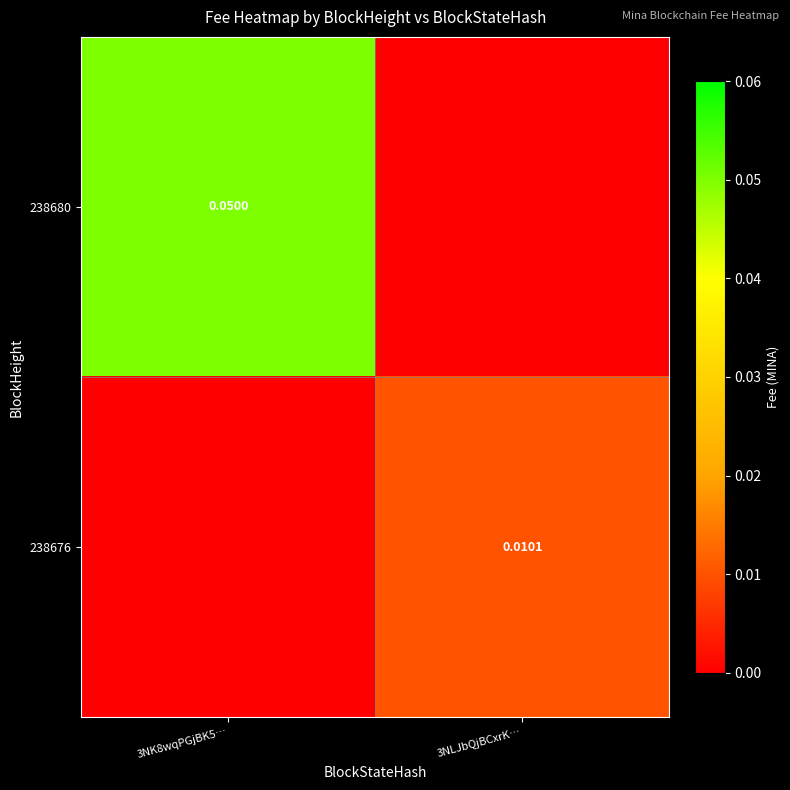

Is the value of 238680 at 3NK8wqPGjBK5… greater than the value of 238676 at 3NLJbQjBCxrK…?

Yes